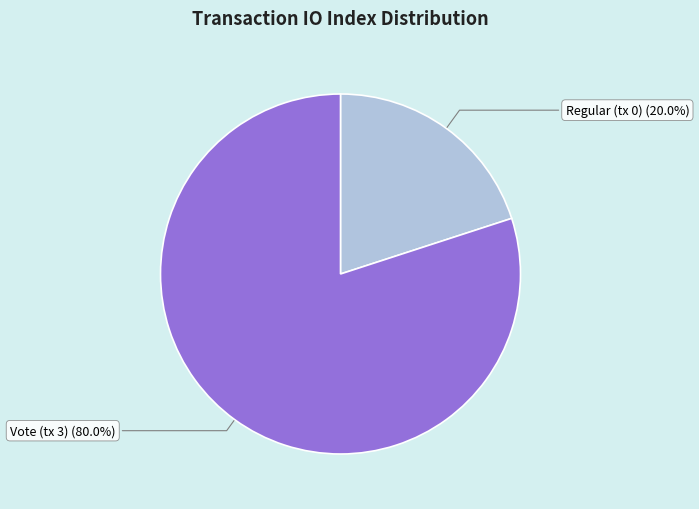

Between Vote (tx 3) and Regular (tx 0), which is larger?

Vote (tx 3)